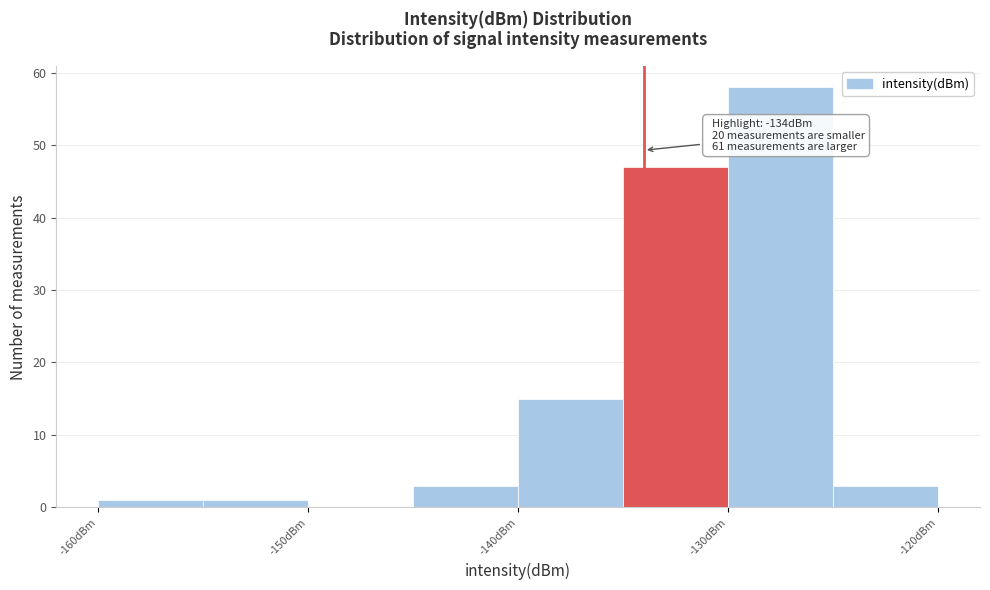

Which range on the x-axis has the tallest bar?

-130 to -125